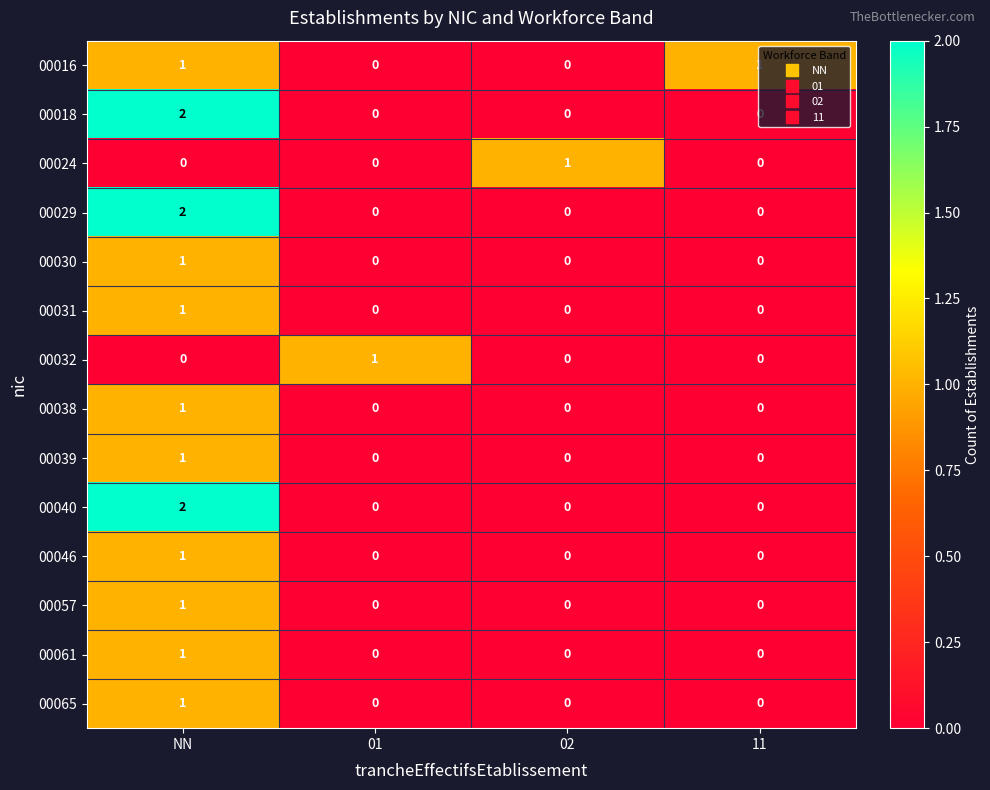

How many distinct data groups are displayed?

14